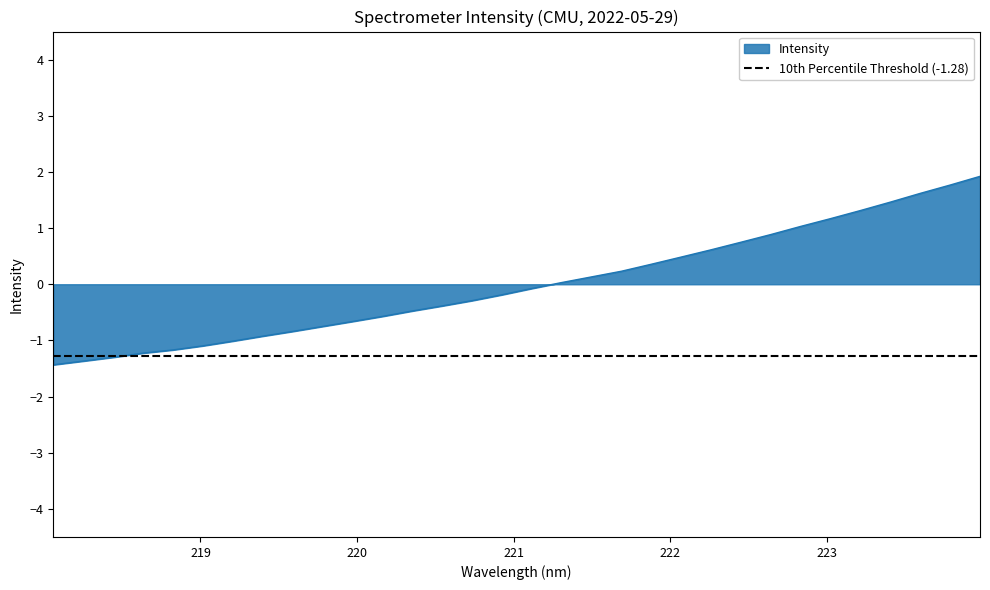

List the labels in order of value, largest first.

223.9802, 223.7895, 223.5987, 223.408, 223.2172, 223.0264, 222.8355, 222.6447, 222.4538, 222.263, 222.0721, 221.8812, 221.6902, 221.4993, 221.3083, 221.1174, 220.9264, 220.7354, 220.5444, 220.3533, 220.1623, 219.9712, 219.7801, 219.589, 219.3979, 219.2067, 219.0156, 218.8244, 218.6332, 218.442, 218.2508, 218.0596